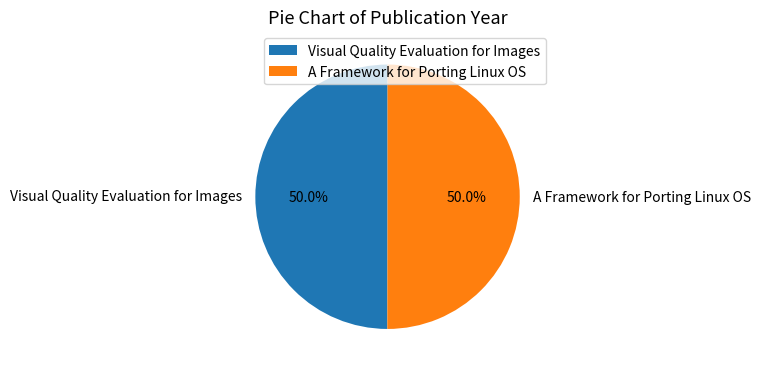

Approximately how many times larger is the value at Visual Quality Evaluation for Images compared to A Framework for Porting Linux OS?

1.0